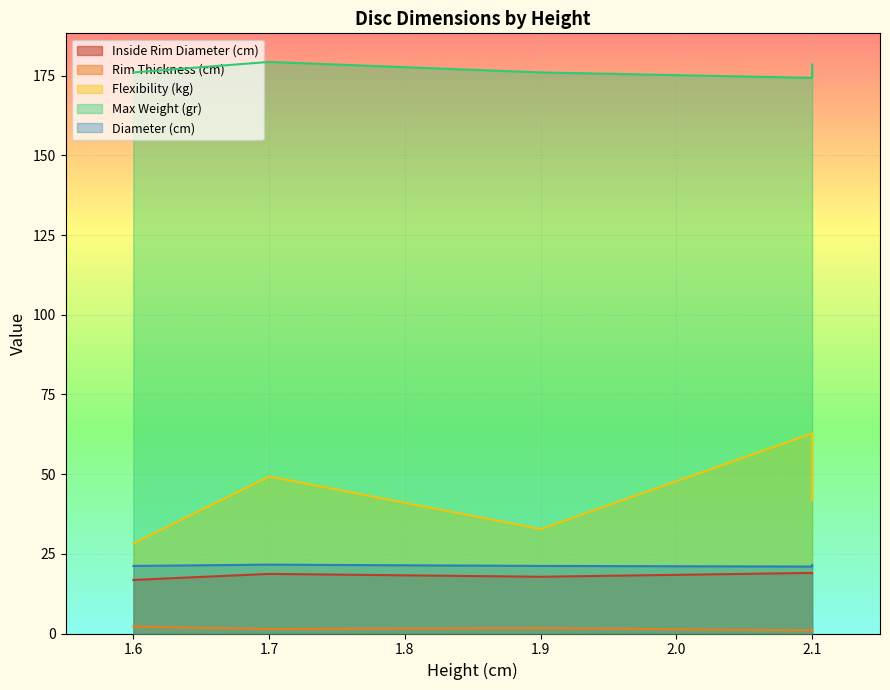

What is the label of the 4th point from the right?

1.7